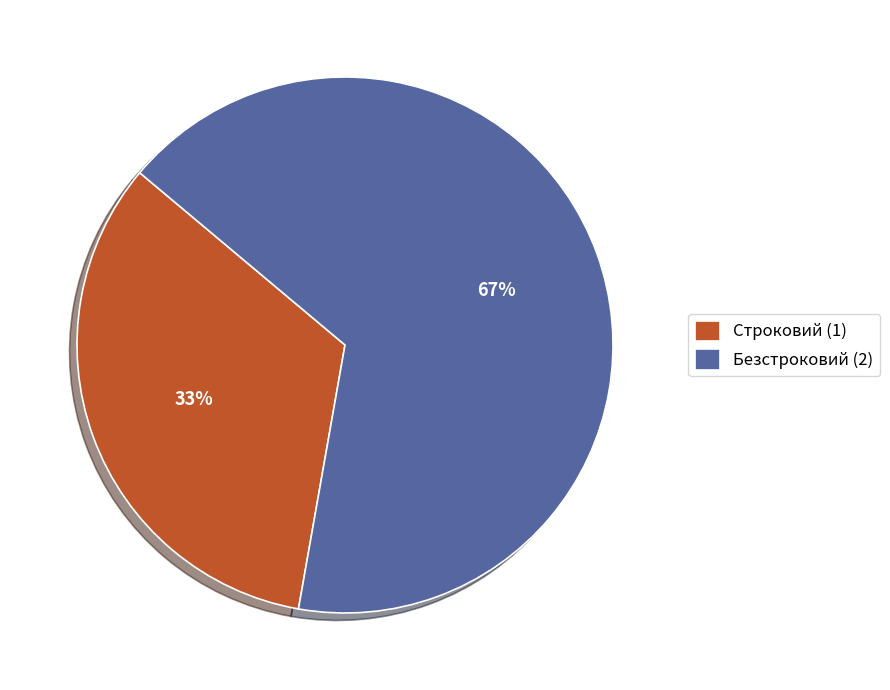

Is it true that Строковий is 33% of the pie?

True